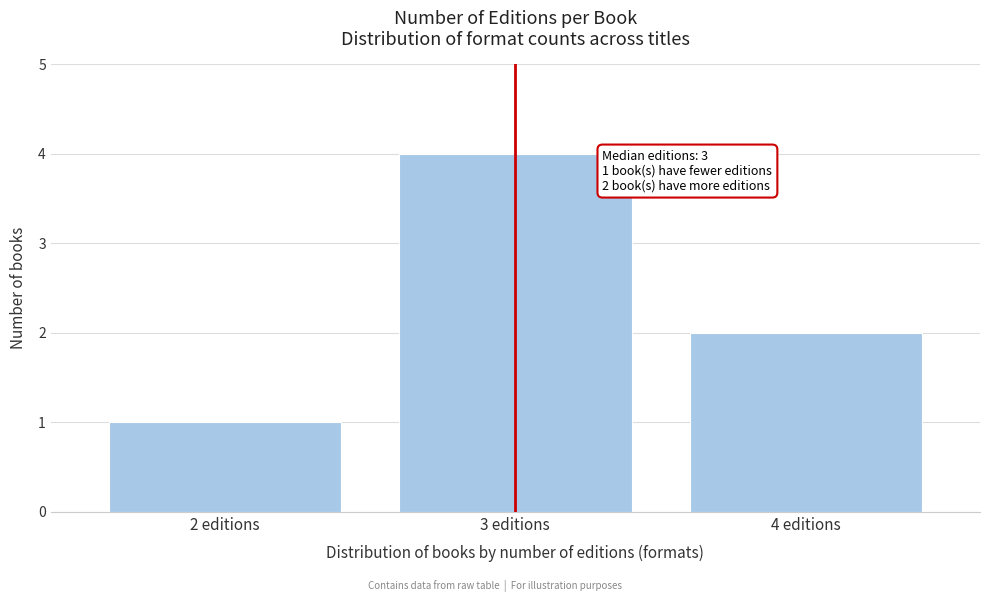

Reading right to left, list all the values displayed in this chart.

4 editions=2	3 editions=4	2 editions=1